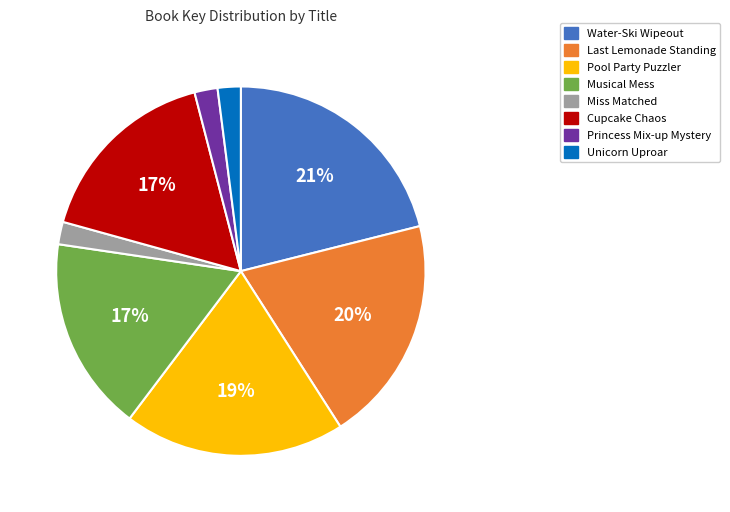

Combined, do Musical Mess and Miss Matched account for over 50%?

No